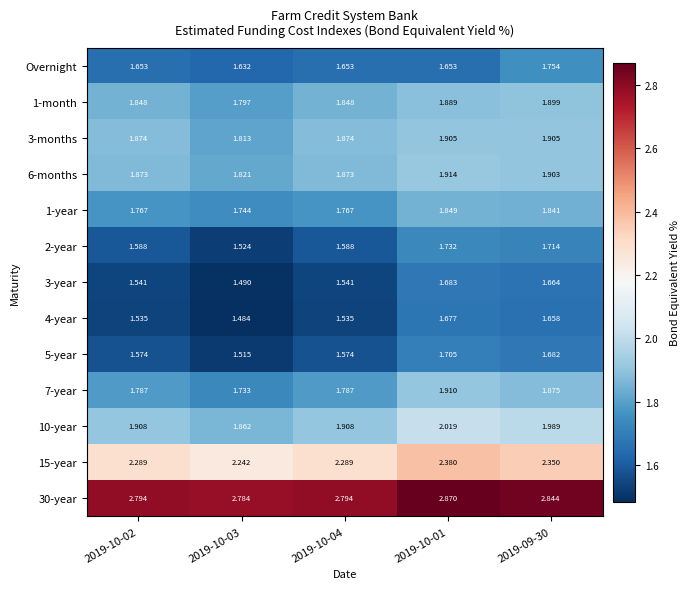

Which category has the highest value across all series?

2019-10-01